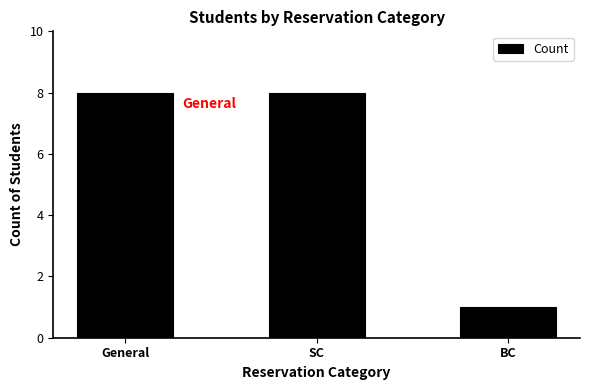

Between General and BC, which is larger?

General